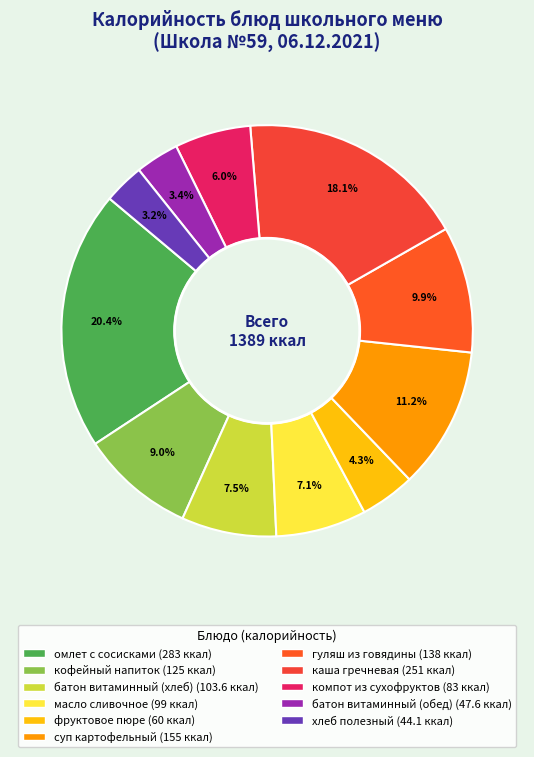

Does кофейный напиток account for over 50% of the chart?

No